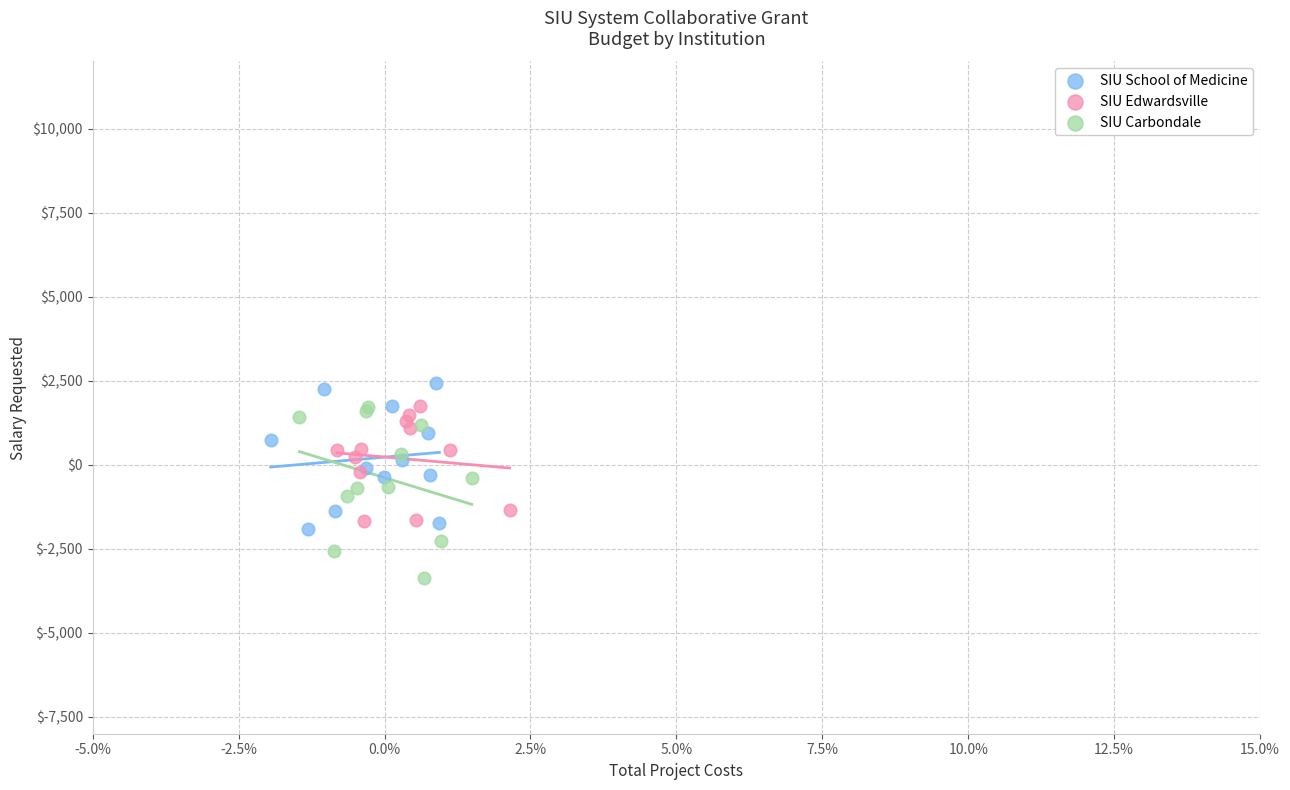

What are all the series names shown in the legend?

SIU School of Medicine, SIU Edwardsville, SIU Carbondale